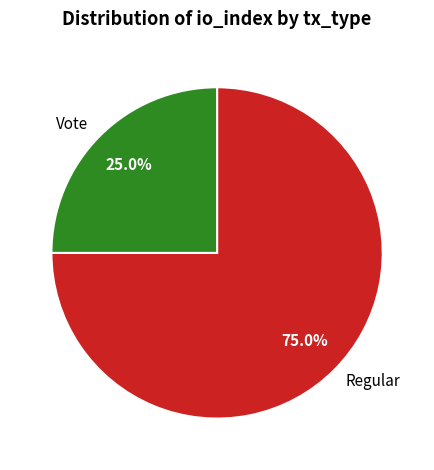

Count the number of slices in the pie.

2